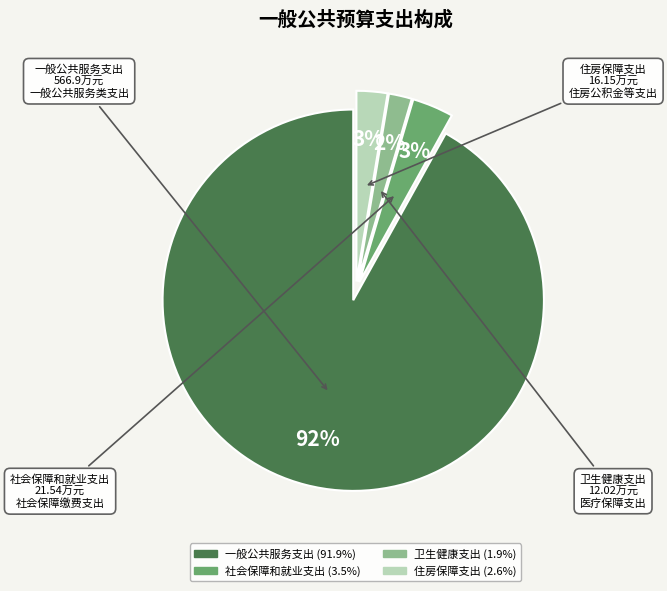

What is the largest slice in the pie chart?

一般公共服务支出